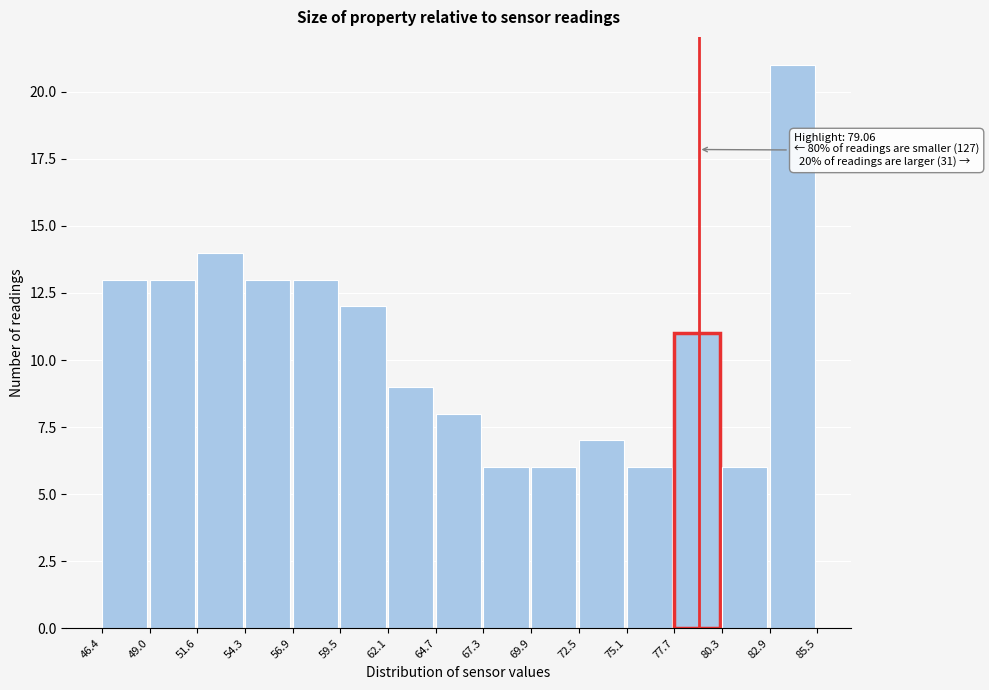

Which range on the x-axis has the tallest bar?

82.9 to 85.5